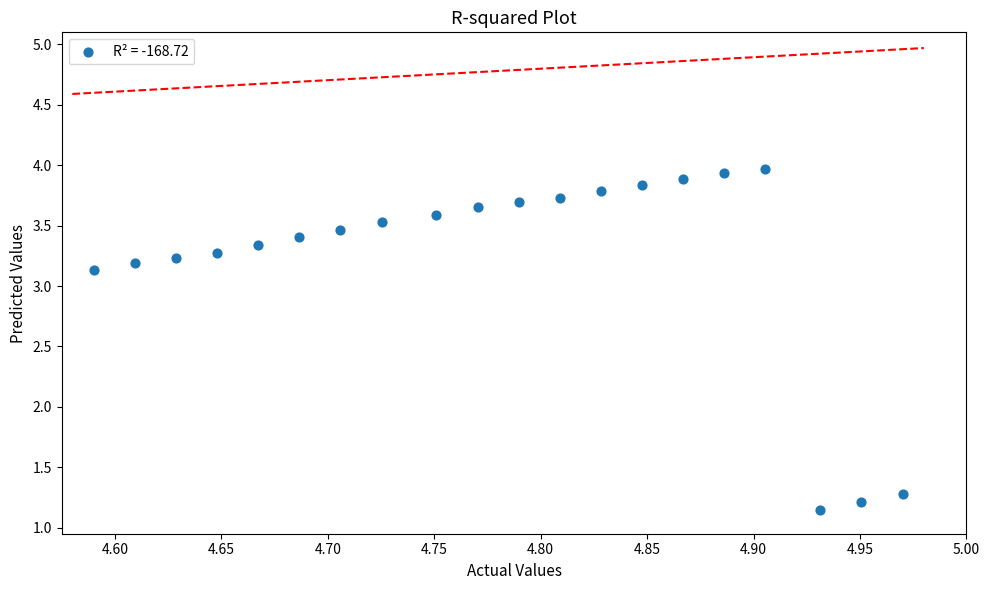

What Y value in the scatter plot is closest to 2?

1.3